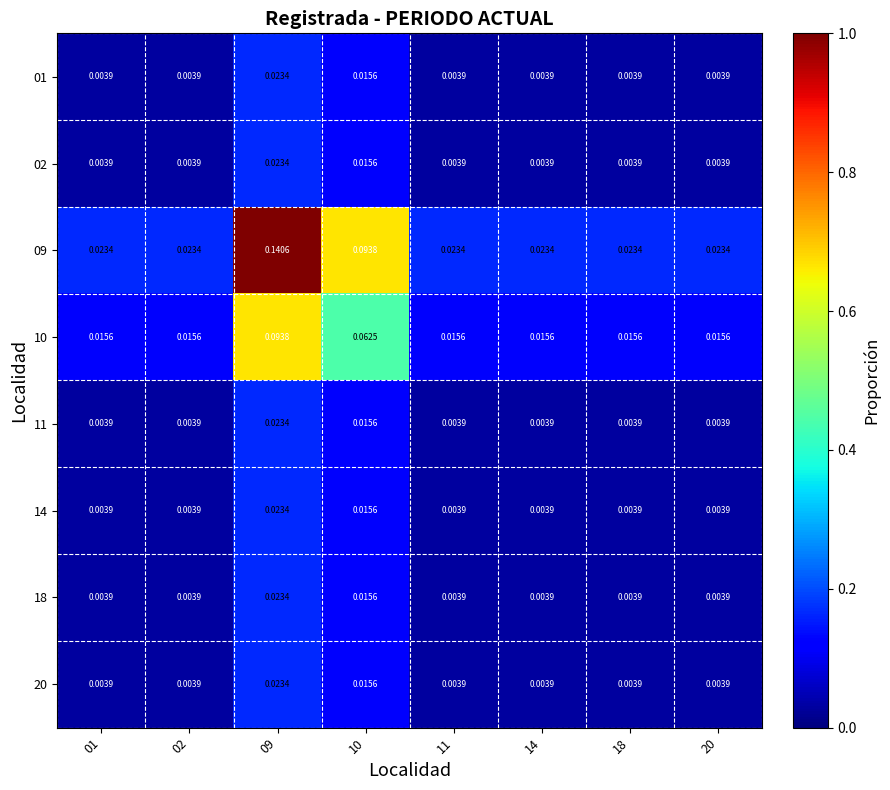

Which series has the widest spread of values?

09